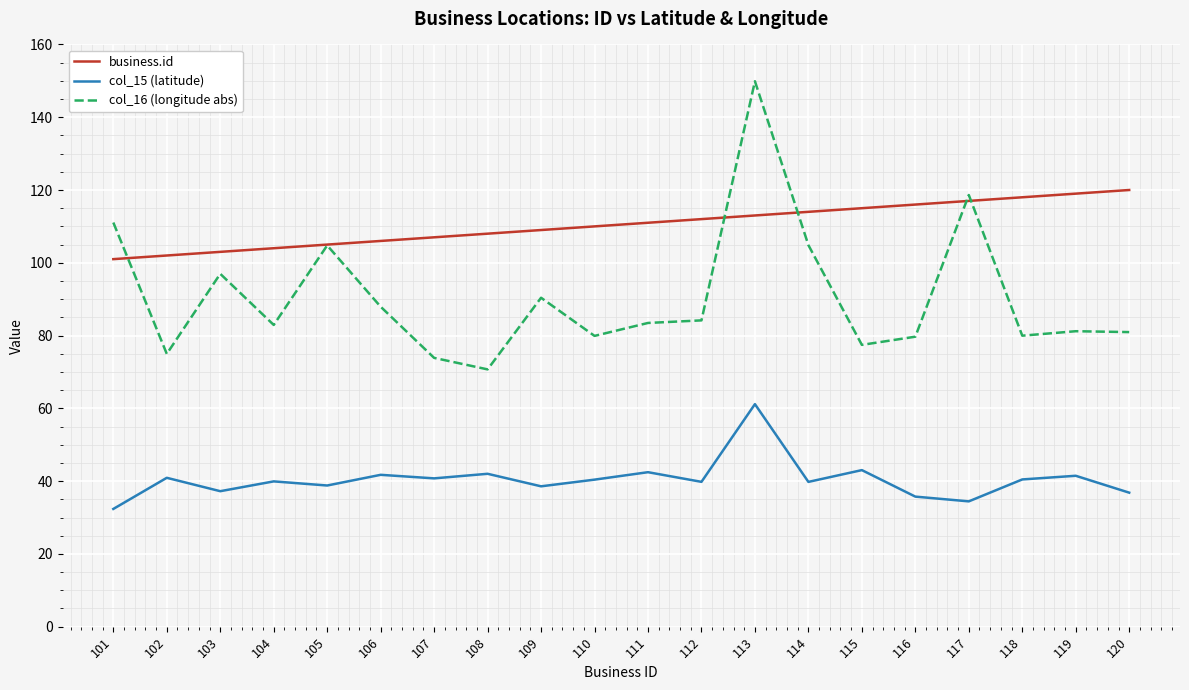

What is the difference between the maximum and second lowest values in the col_15 (latitude) series?

26.7